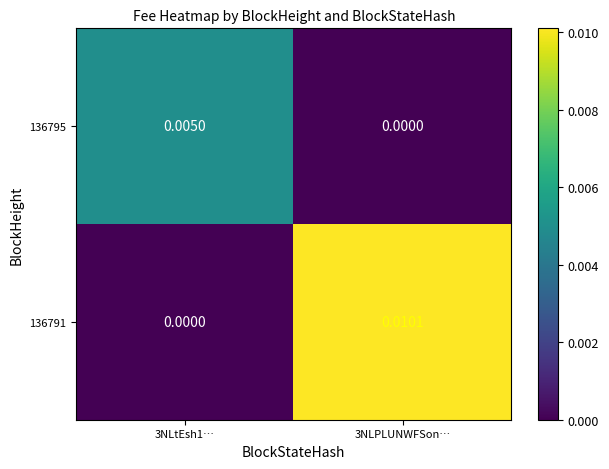

Is the value of 136791 at 3NLPLUNWFSon… greater than the value of 136795 at 3NLPLUNWFSon…?

Yes